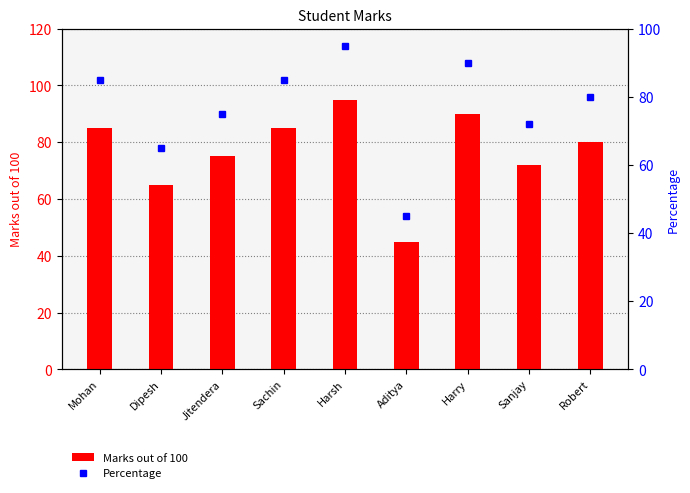

Is the value of Percentage at Jitendera greater than the value of Marks out of 100 at Mohan?

No